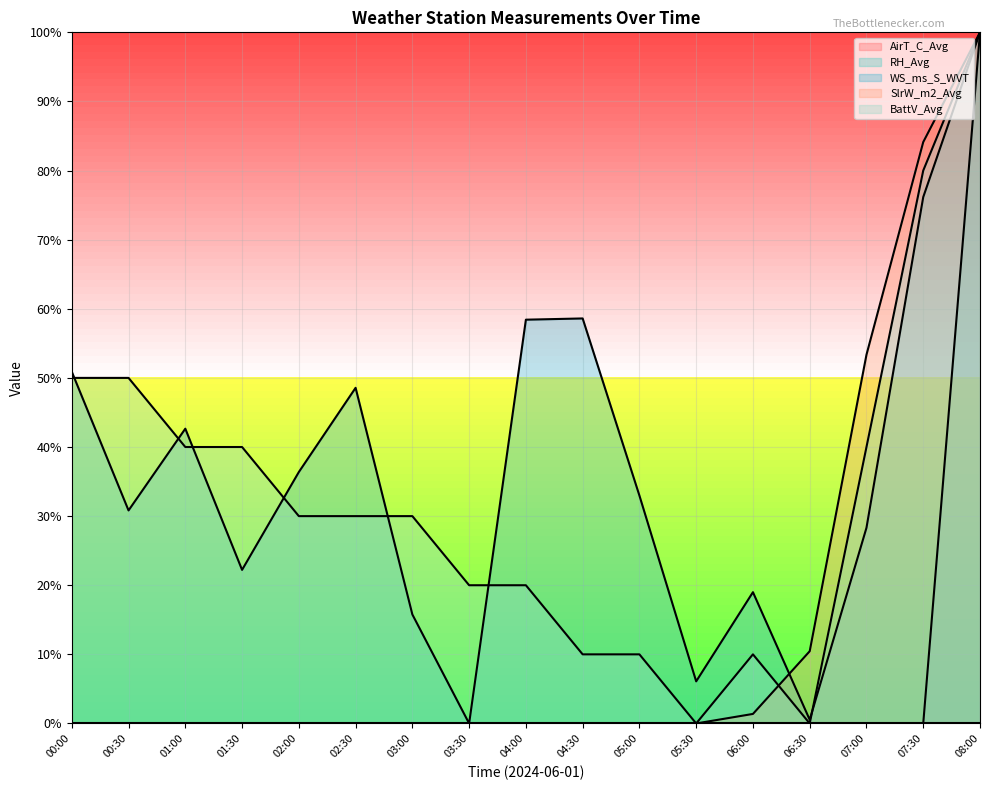

True or false: BattV_Avg and RH_Avg intersect in this chart.

False